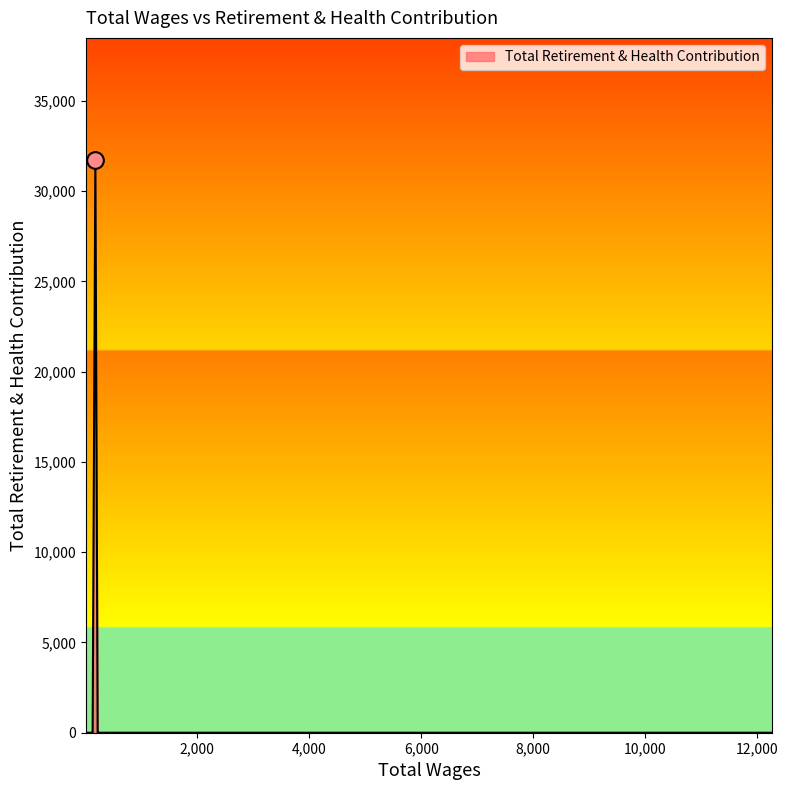

The value at 305.0 is 10312. True or false?

False